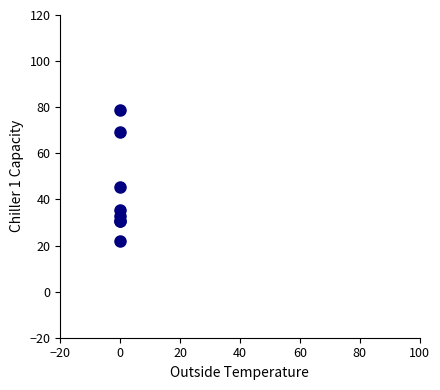

What Y value in the scatter plot is closest to 50?

45.6